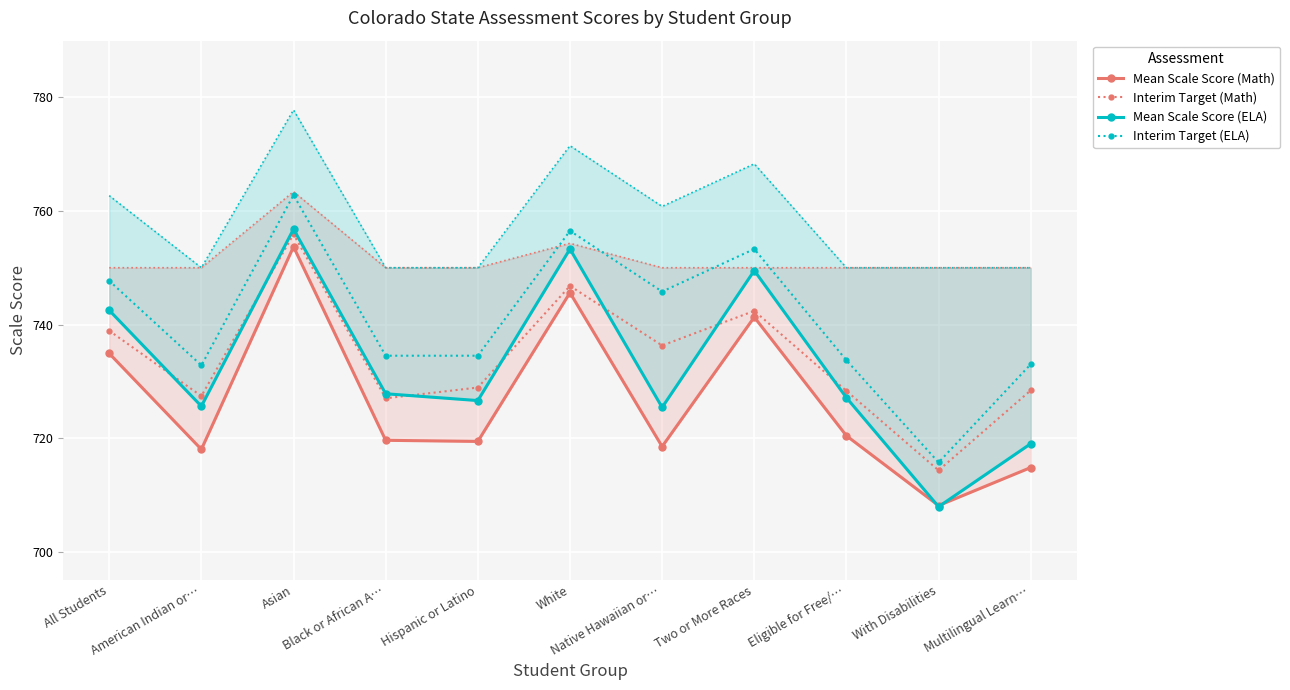

What is the difference between the Interim Target (Math) values at Two or More Races and American Indian or…?

15.0